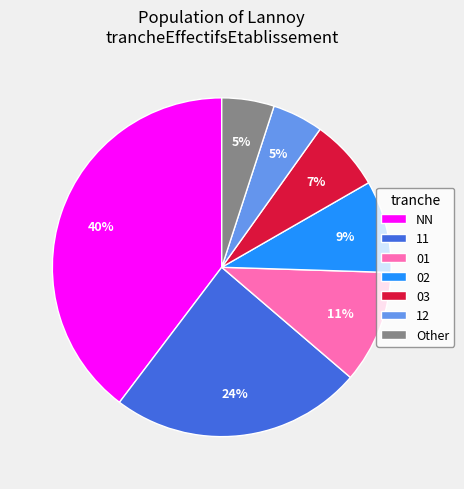

To the nearest percent, what portion does 12 represent?

5%